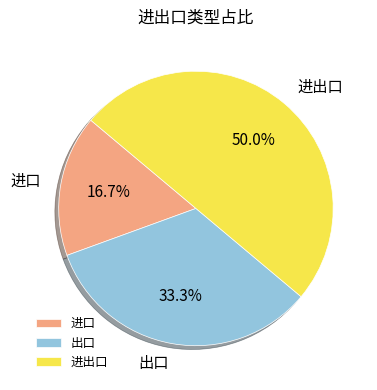

Is 出口 the majority of the pie?

No